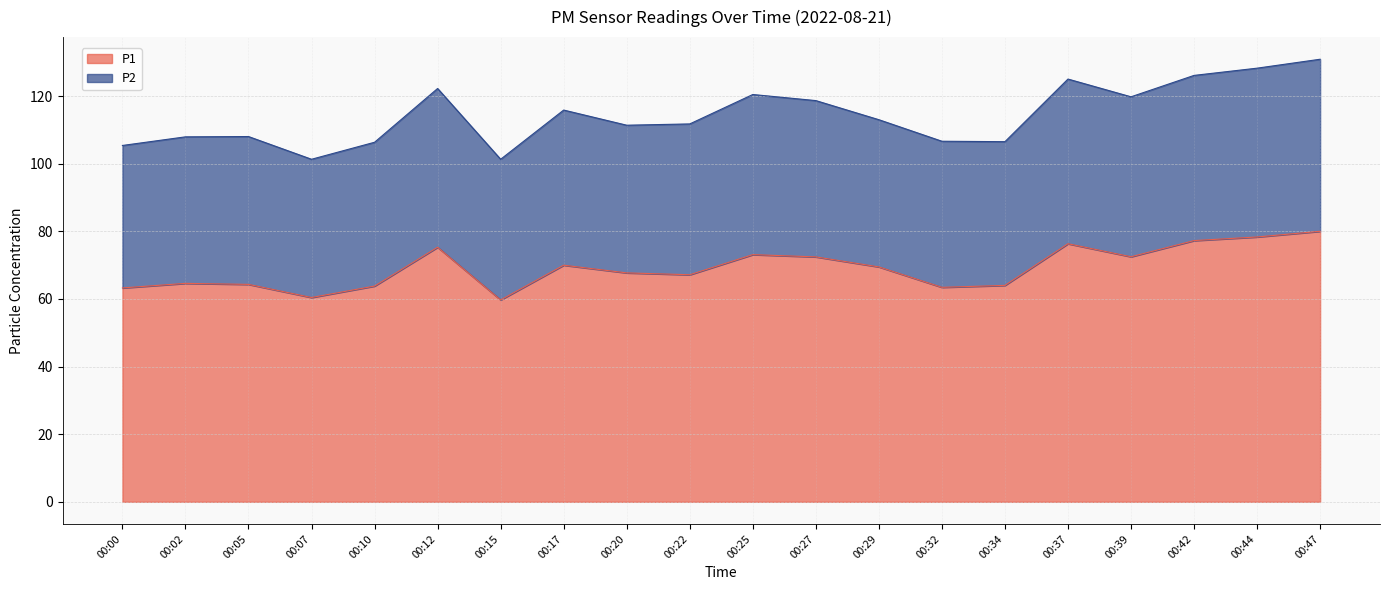

Which has a higher value, 00:47 or 00:10?

00:47